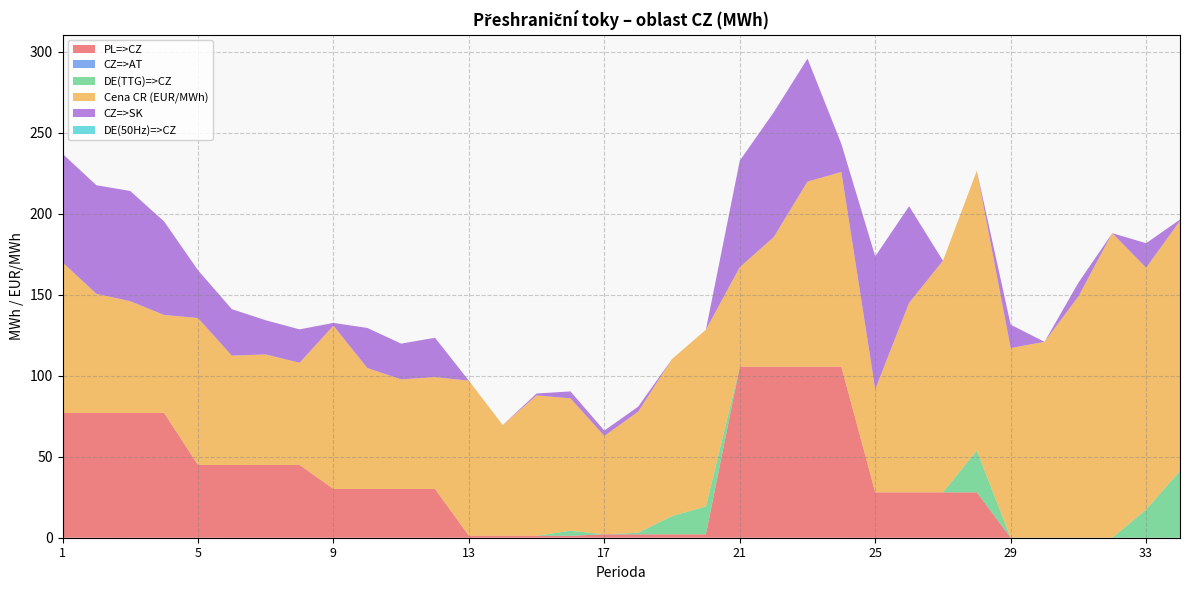

Reading left to right, extract all data points from this chart.

PL=>CZ: 1=77.0	2=77.0	3=77.0	4=77.0	5=44.9	6=44.9	7=44.9	8=44.9	9=30.1	10=30.1	11=30.1	12=30.1	13=1.2	14=1.2	15=1.2	16=1.2	17=2.1	18=2.1	19=2.1	20=2.1	21=105.5	22=105.5	23=105.5	24=105.5	25=28.0	26=28.0	27=28.0	28=28.0	29=0.0	30=0.0	31=0.0	32=0.0	33=0.0	34=0.0
CZ=>AT: 1=0.0	2=0.0	3=0.0	4=0.0	5=0.0	6=0.0	7=0.0	8=0.0	9=0.0	10=0.0	11=0.0	12=0.0	13=0.0	14=0.0	15=0.0	16=0.0	17=0.0	18=0.0	19=0.0	20=0.0	21=0.0	22=0.0	23=0.0	24=0.0	25=0.0	26=0.0	27=0.0	28=0.0	29=0.0	30=0.0	31=0.0	32=0.0	33=0.0	34=0.0
DE(TTG)=>CZ: 1=0.0	2=0.0	3=0.0	4=0.0	5=0.0	6=0.0	7=0.0	8=0.0	9=0.0	10=0.0	11=0.0	12=0.0	13=0.0	14=0.0	15=0.0	16=3.1	17=0.0	18=1.0	19=11.3	20=17.2	21=0.0	22=0.0	23=0.0	24=0.0	25=0.0	26=0.0	27=0.0	28=25.9	29=0.0	30=0.0	31=0.0	32=0.0	33=17.4	34=41.2
Cena CR (EUR/MWh): 1=93.0	2=73.5	3=69.0	4=60.5	5=90.7	6=67.5	7=68.2	8=63.1	9=100.8	10=74.7	11=67.6	12=69.0	13=95.7	14=68.4	15=86.6	16=81.7	17=60.7	18=74.7	19=96.9	20=109.1	21=61.5	22=80.0	23=114.3	24=120.2	25=63.6	26=117.0	27=143.0	28=172.6	29=117.1	30=120.9	31=148.9	32=187.9	33=149.3	34=154.4
CZ=>SK: 1=67.0	2=67.0	3=68.0	4=57.7	5=29.5	6=28.7	7=21.1	8=20.6	9=1.7	10=24.7	11=22.1	12=24.3	13=0.0	14=0.0	15=1.2	16=4.3	17=3.3	18=3.1	19=0.0	20=0.0	21=65.7	22=77.0	23=75.9	24=17.3	25=82.0	26=59.6	27=0.0	28=0.0	29=14.4	30=0.0	31=8.5	32=0.0	33=15.1	34=0.8
DE(50Hz)=>CZ: 1=0.0	2=0.0	3=0.0	4=0.0	5=0.0	6=0.0	7=0.0	8=0.0	9=0.0	10=0.0	11=0.0	12=0.0	13=0.0	14=0.0	15=0.0	16=0.0	17=0.0	18=0.0	19=0.0	20=0.0	21=0.0	22=0.0	23=0.0	24=0.0	25=0.0	26=0.0	27=0.0	28=0.0	29=0.0	30=0.0	31=0.0	32=0.0	33=0.0	34=0.0